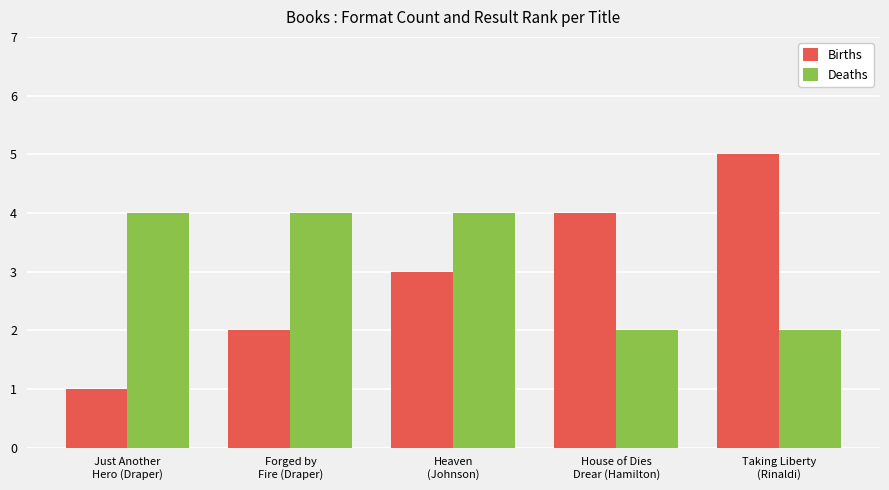

Reading left to right, list all the values displayed in this chart.

Births: 1	2	3	4	5
Deaths: 4	4	4	2	2